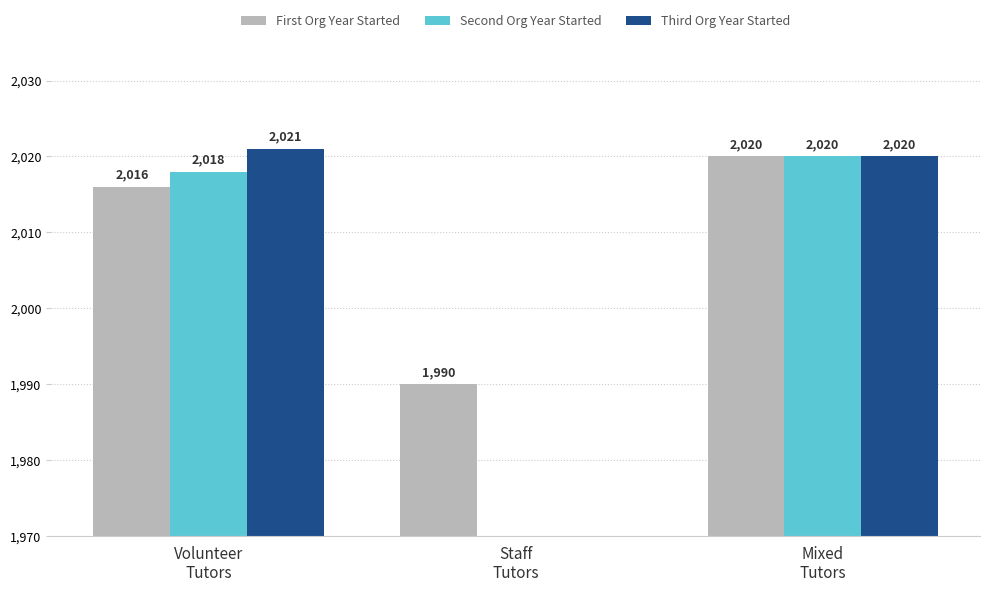

The Third Org Year Started series shows -843 at Staff
Tutors. True or false?

False